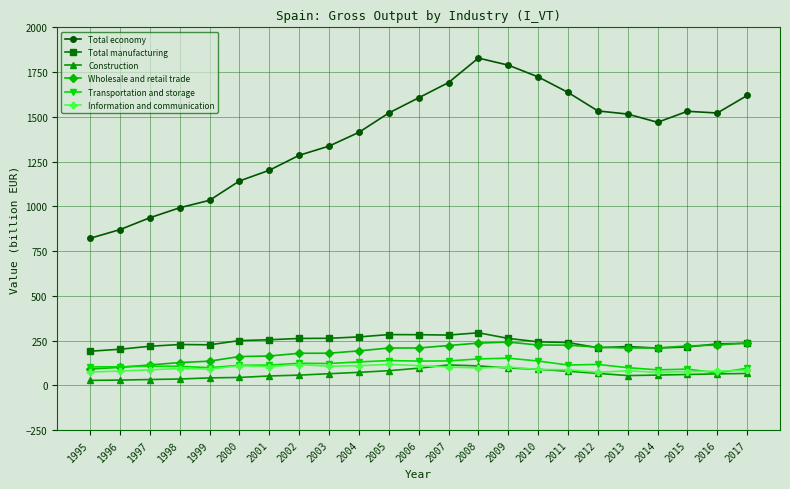

Where does the Wholesale and retail trade series first go above 208?

2005